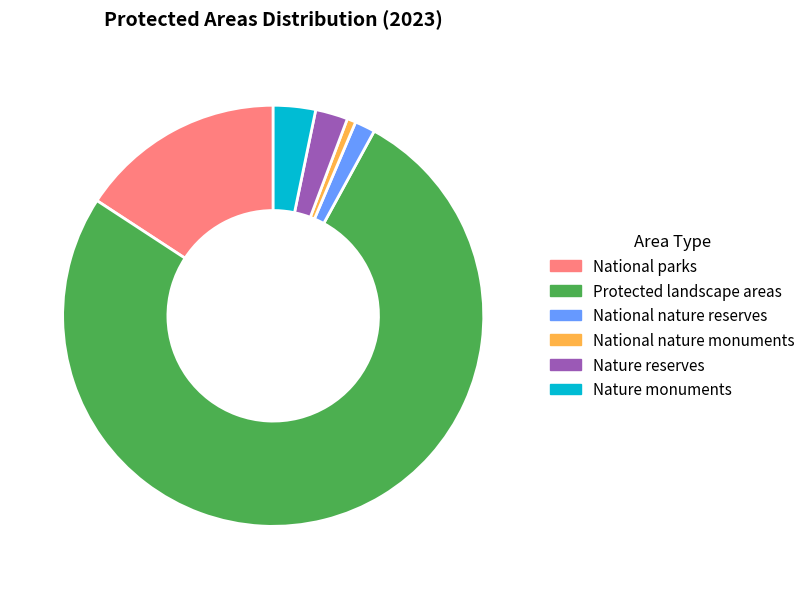

Which slice is the smallest?

National nature monuments